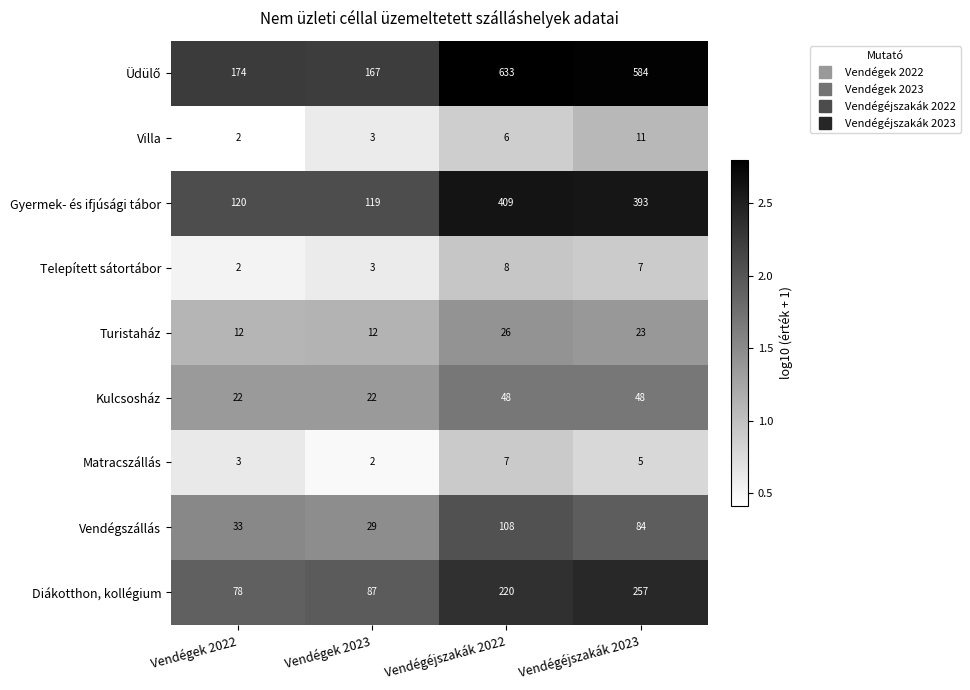

At how many categories does at least one series exceed 48?

4